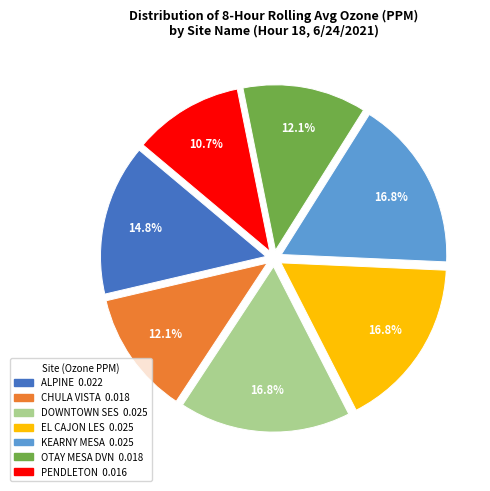

Is the sum of KEARNY MESA and OTAY MESA DVN greater than half?

No